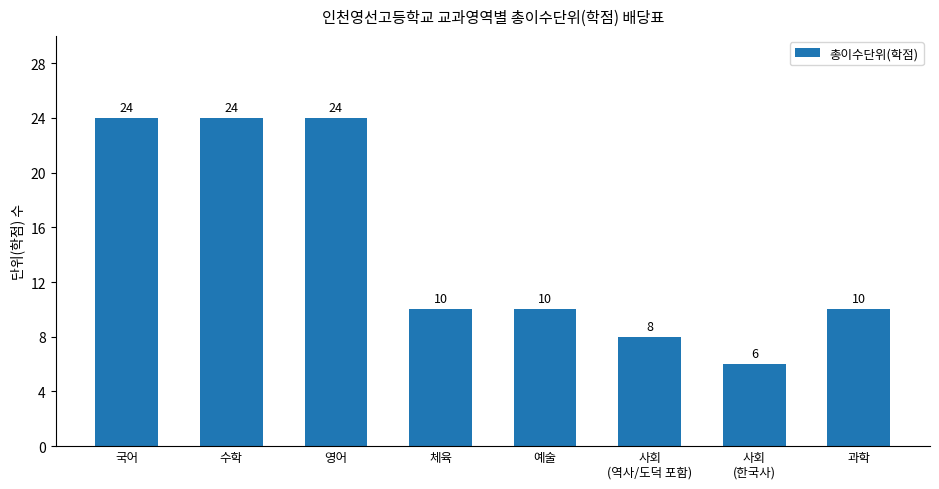

How many values are below 10?

2